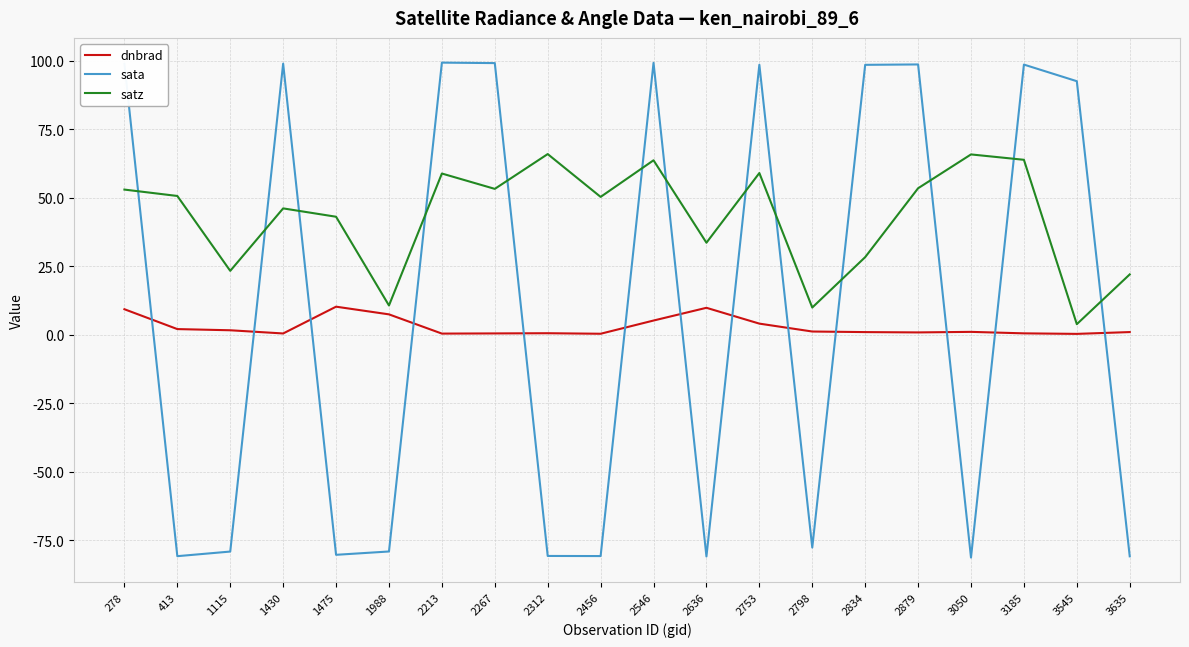

The satz series shows 57.3 at 2636. True or false?

False